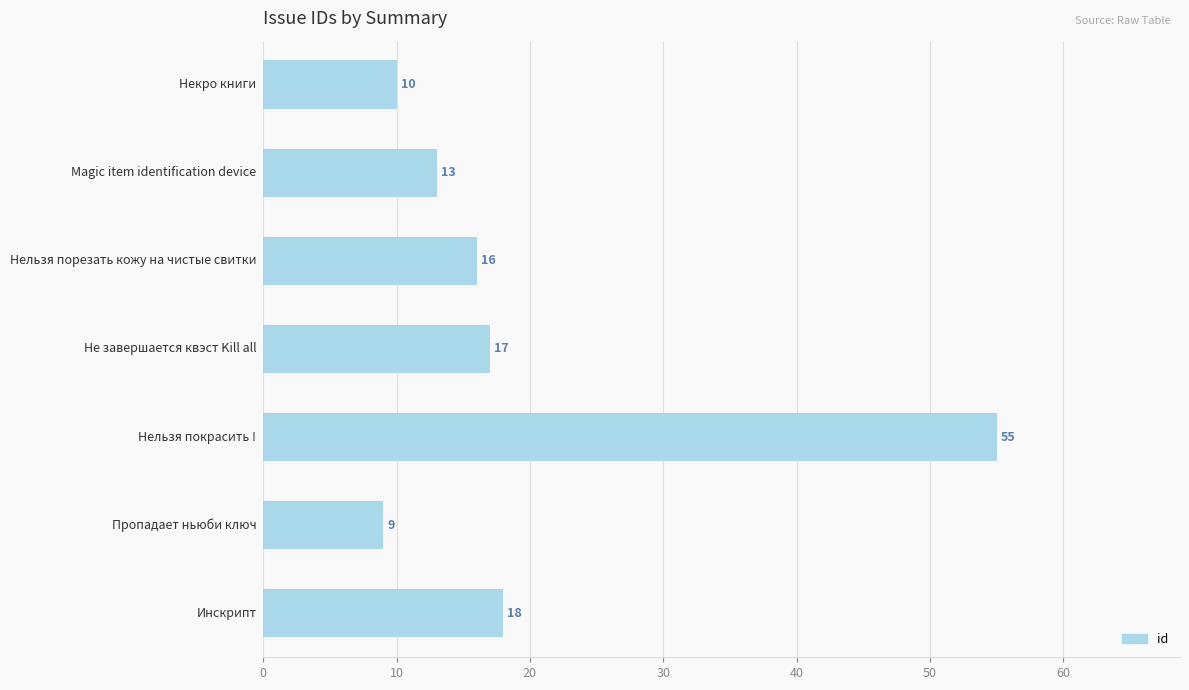

What is the smallest value displayed?

9